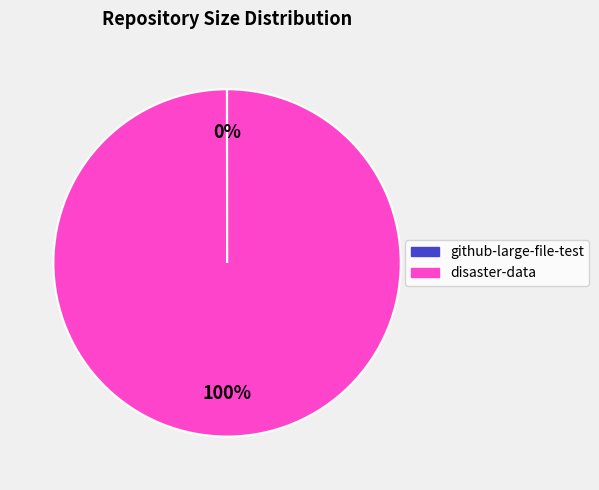

Is there any slice that represents more than half of the pie?

Yes